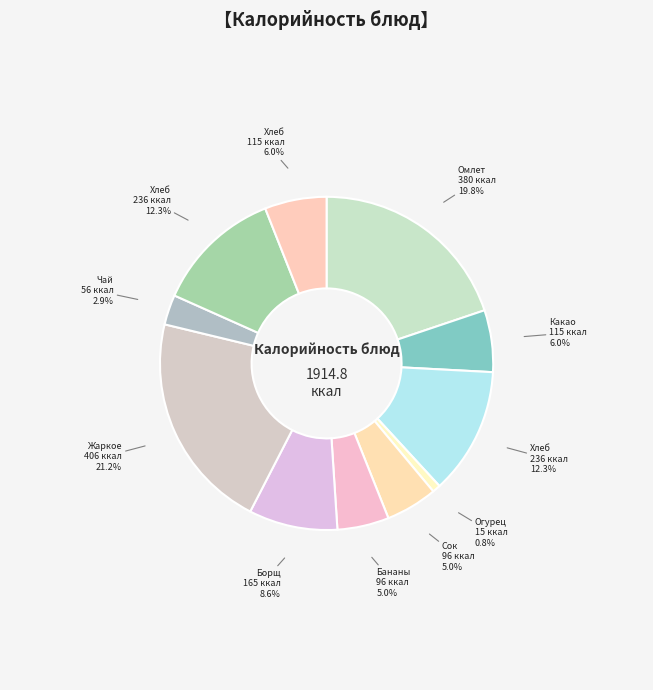

Does any single category account for the majority?

No